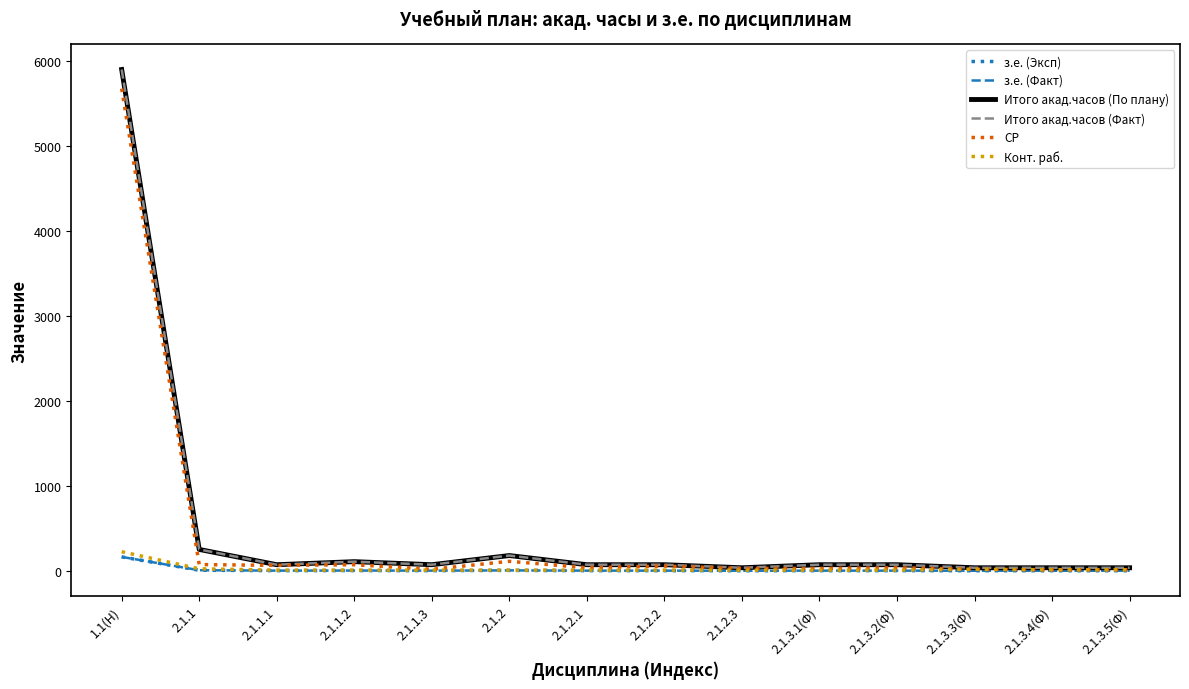

What is the label of the 4th point from the left?

2.1.1.2